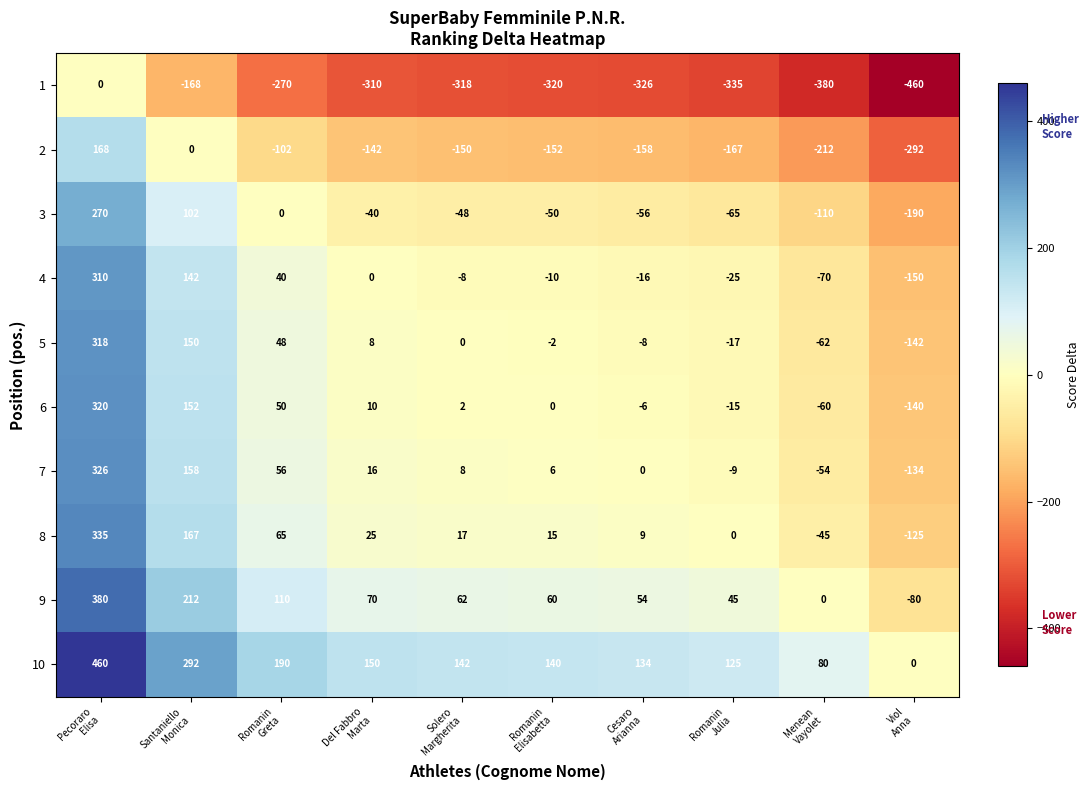

What is the spread (max minus min) of values at Romanin
Elisabetta?

460